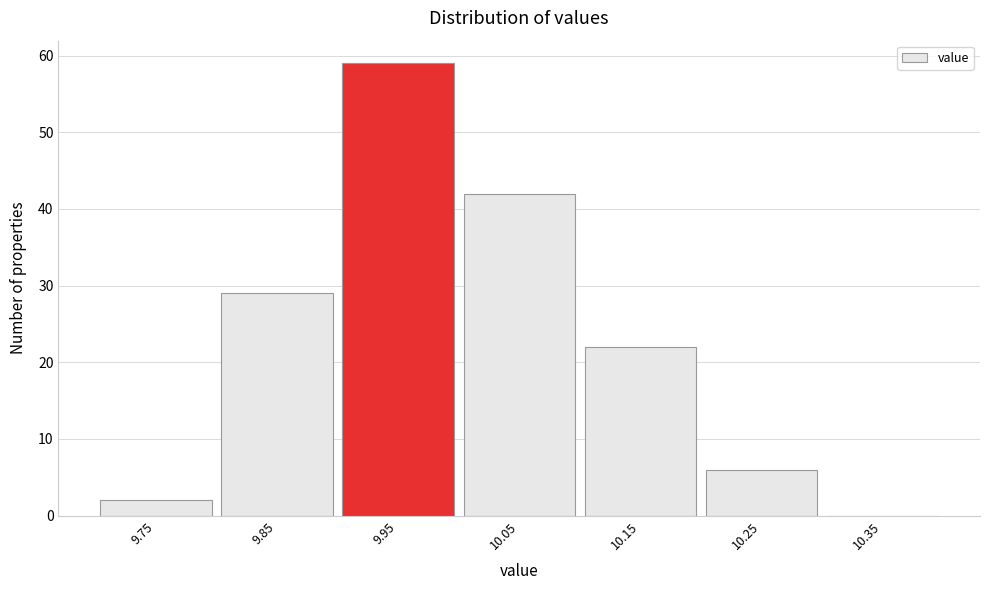

Reading left to right, what are all the values shown in this chart?

9.75=2	9.85=29	9.95=59	10.05=42	10.15=22	10.25=6	10.35=0